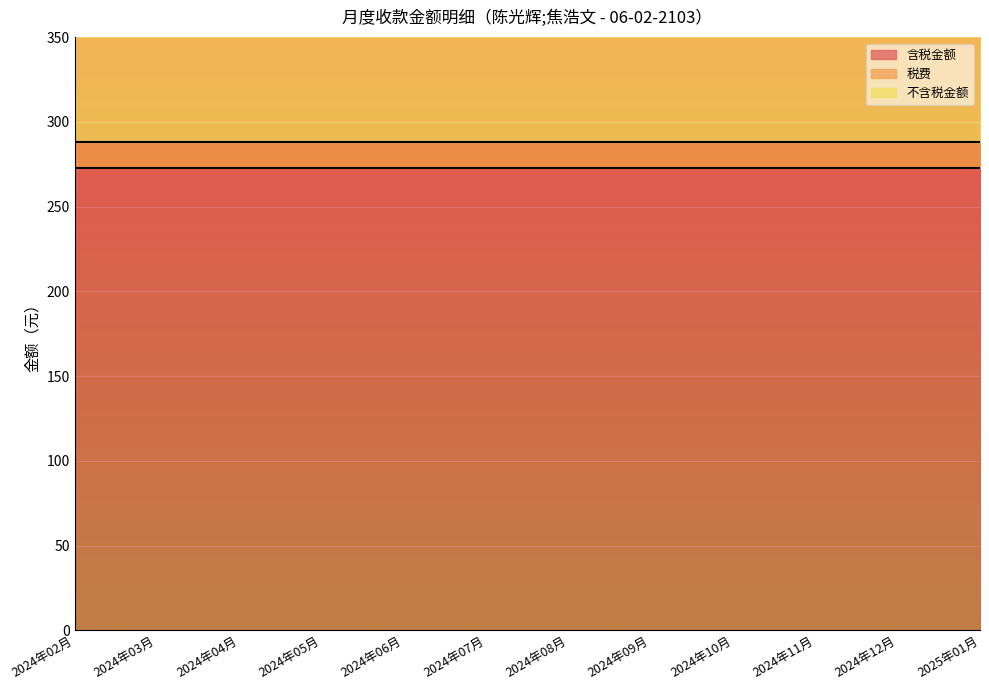

What is the label of the 4th point from the right?

2024年10月